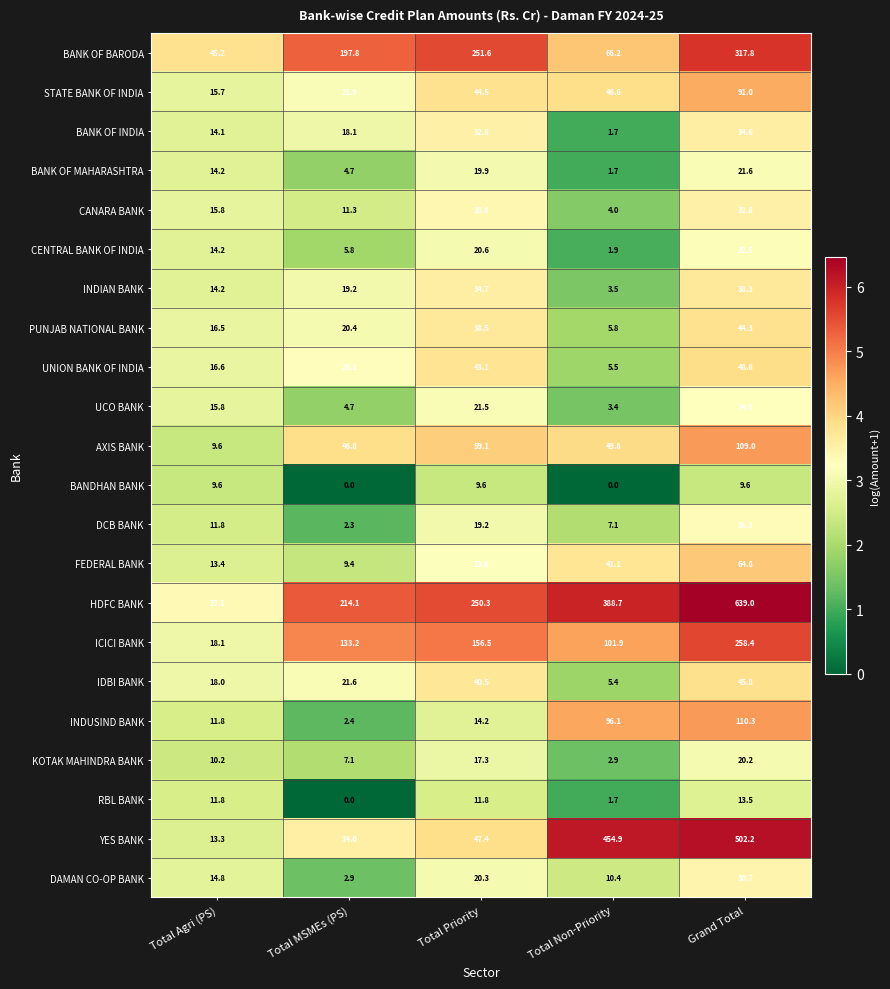

Rank the series at Total Priority from lowest to highest value.

BANDHAN BANK, RBL BANK, INDUSIND BANK, KOTAK MAHINDRA BANK, DCB BANK, BANK OF MAHARASHTRA, DAMAN CO-OP BANK, CENTRAL BANK OF INDIA, UCO BANK, FEDERAL BANK, CANARA BANK, BANK OF INDIA, INDIAN BANK, PUNJAB NATIONAL BANK, IDBI BANK, UNION BANK OF INDIA, STATE BANK OF INDIA, YES BANK, AXIS BANK, ICICI BANK, HDFC BANK, BANK OF BARODA